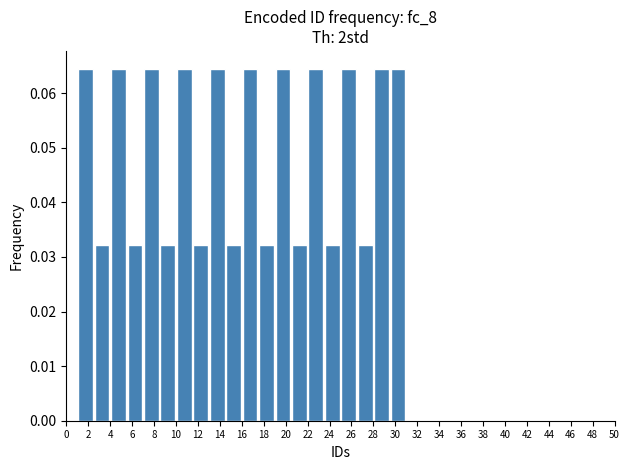

Reading left to right, transcribe this chart: for each bar, give the range it covers on the x-axis and its height. Neither the bar edges nor the heights are printed on the chart, so give them approximately, as read against the axes.

1.0 to 2.5: 0.065
2.5 to 4.0: 0.032
4.0 to 5.5: 0.065
5.5 to 7.0: 0.032
7.0 to 8.5: 0.065
8.5 to 10.0: 0.032
10.0 to 11.5: 0.065
11.5 to 13.0: 0.032
13.0 to 14.5: 0.065
14.5 to 16.0: 0.032
16.0 to 17.5: 0.065
17.5 to 19.0: 0.032
19.0 to 20.5: 0.065
20.5 to 22.0: 0.032
22.0 to 23.5: 0.065
23.5 to 25.0: 0.032
25.0 to 26.5: 0.065
26.5 to 28.0: 0.032
28.0 to 29.5: 0.065
29.5 to 31.0: 0.065